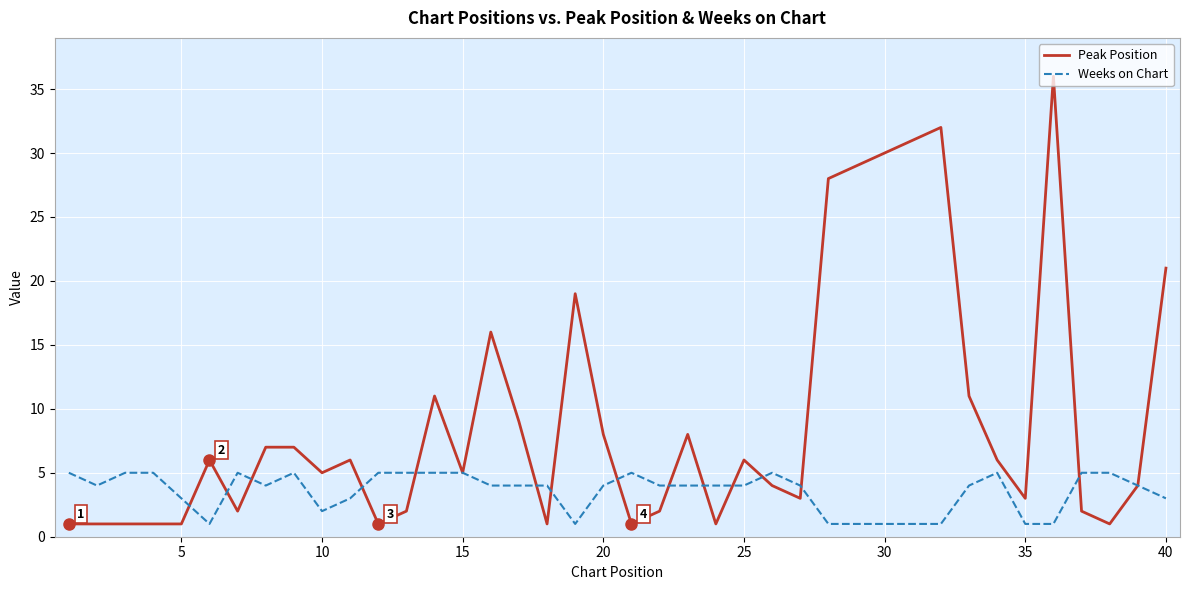

Which series has the largest total across all categories?

Peak Position